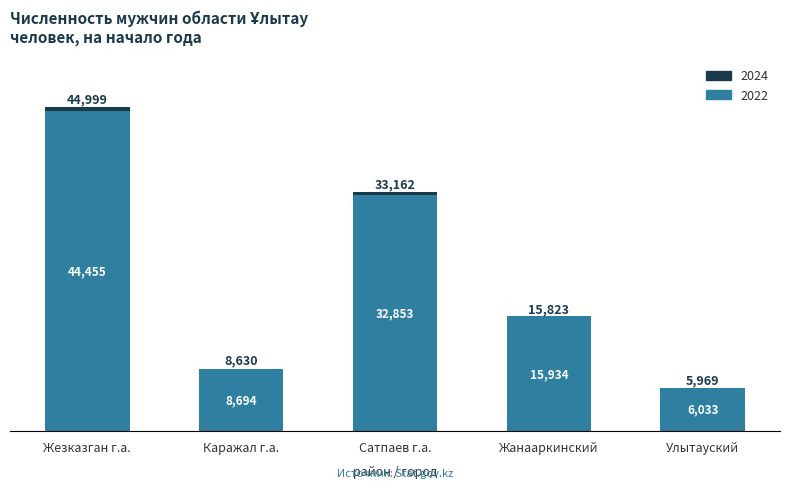

How many bars are there in each group?

2